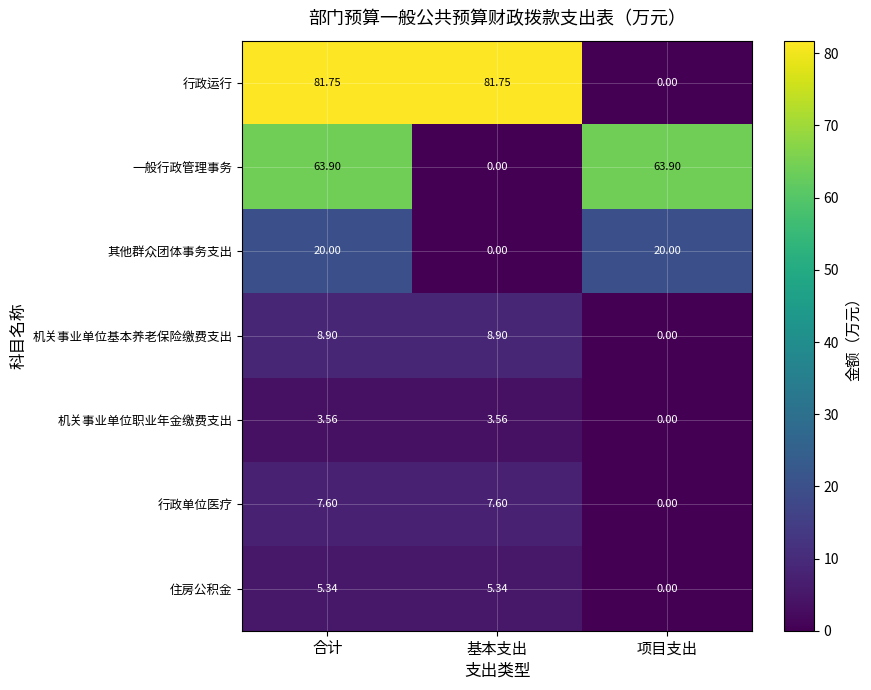

List the series in order of their peak value, lowest first.

机关事业单位职业年金缴费支出, 住房公积金, 行政单位医疗, 机关事业单位基本养老保险缴费支出, 其他群众团体事务支出, 一般行政管理事务, 行政运行